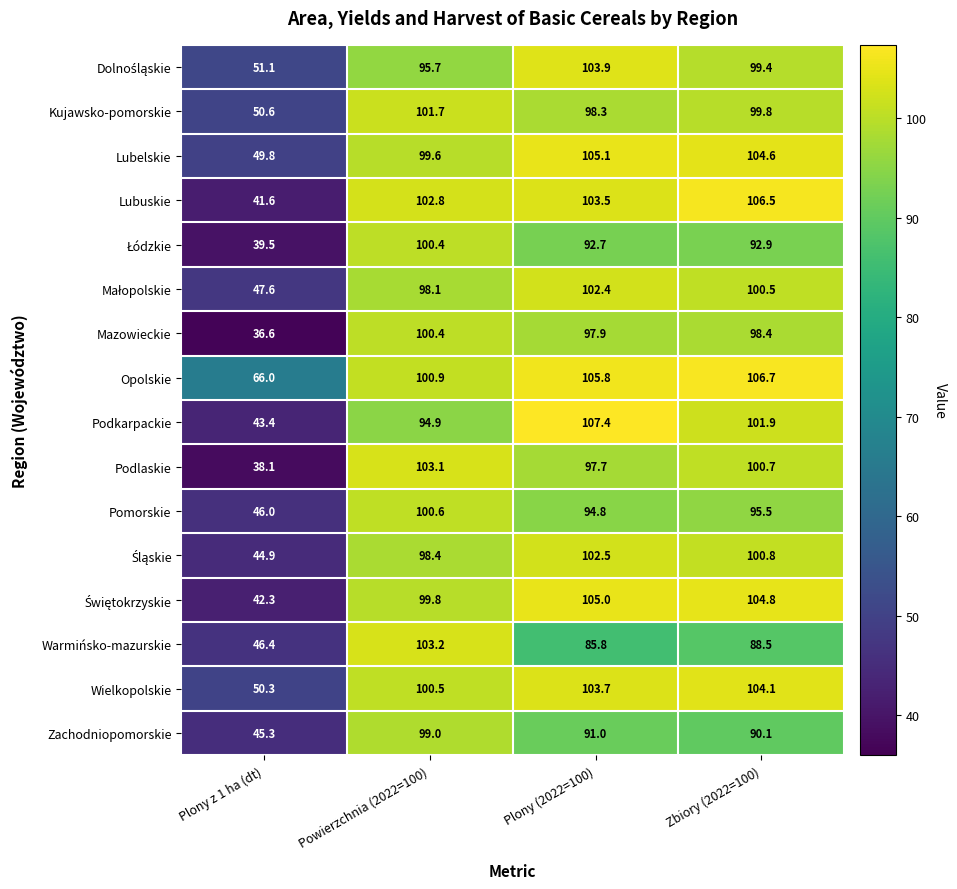

The Podlaskie series shows 38.1 at Plony z 1 ha (dt). True or false?

True